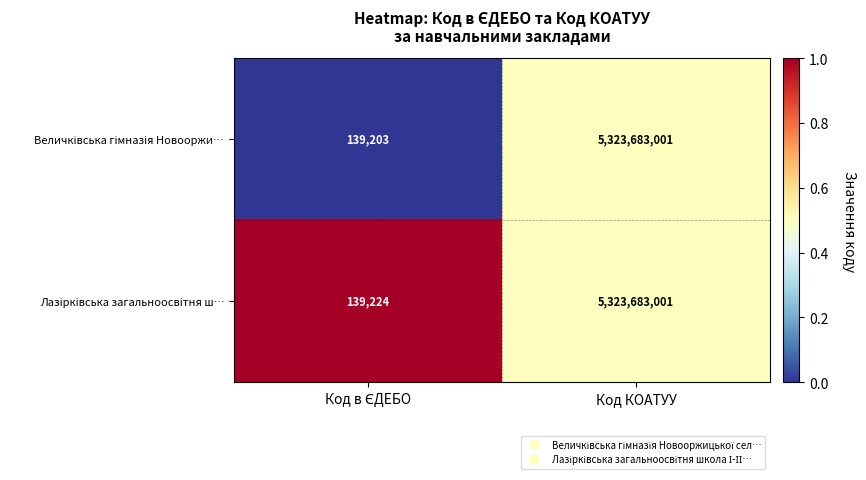

At which category is the sum across all series the highest?

Код КОАТУУ